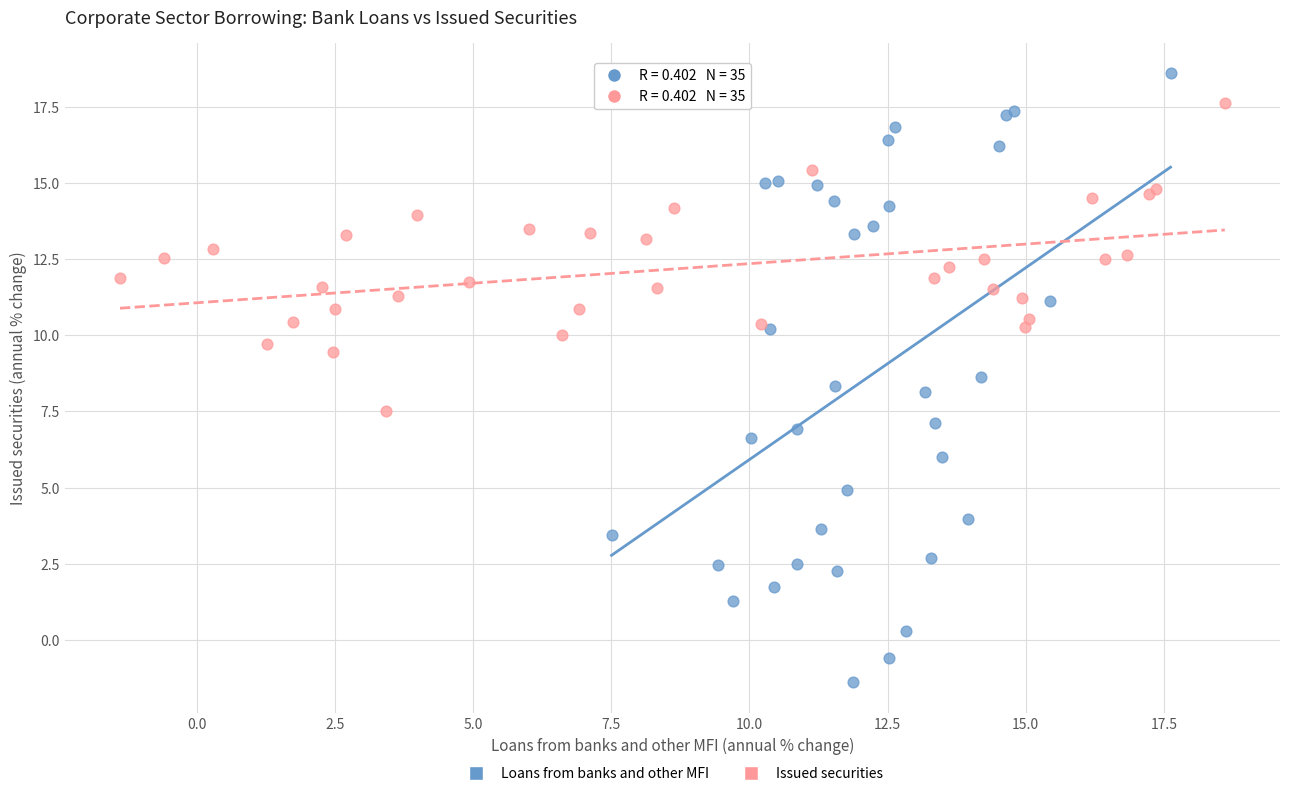

Which series contains the lowest Y value?

Loans from banks and other MFI